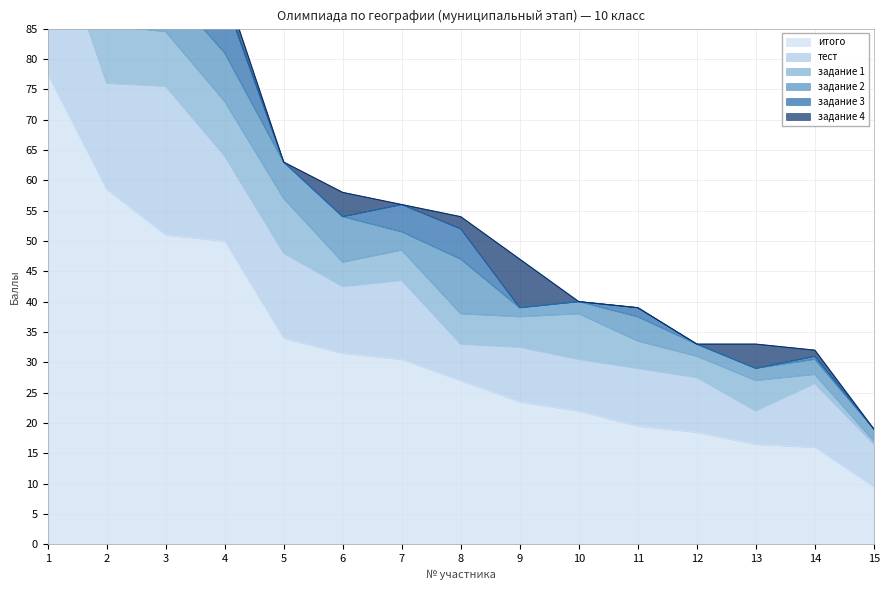

How many interior local valleys does the задание 3 series have?

1